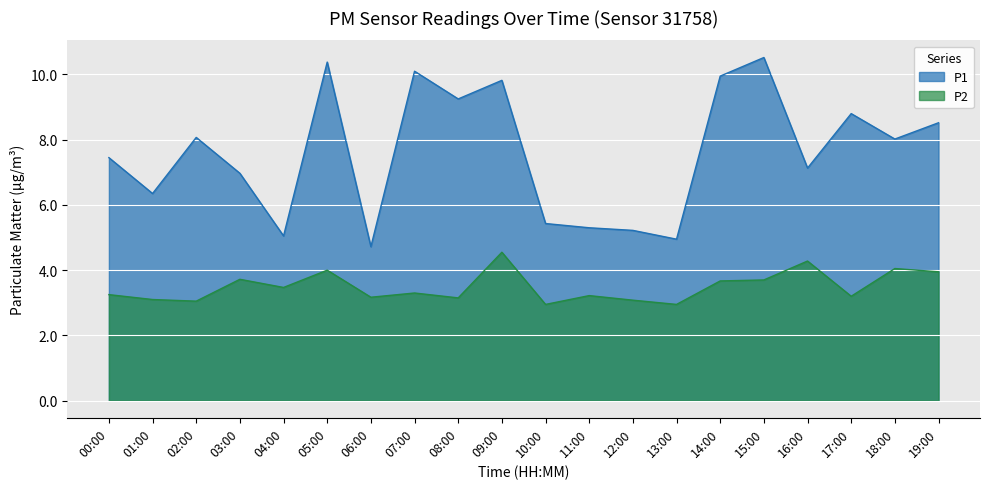

The P2 series shows 5.1 at 03:00. True or false?

False